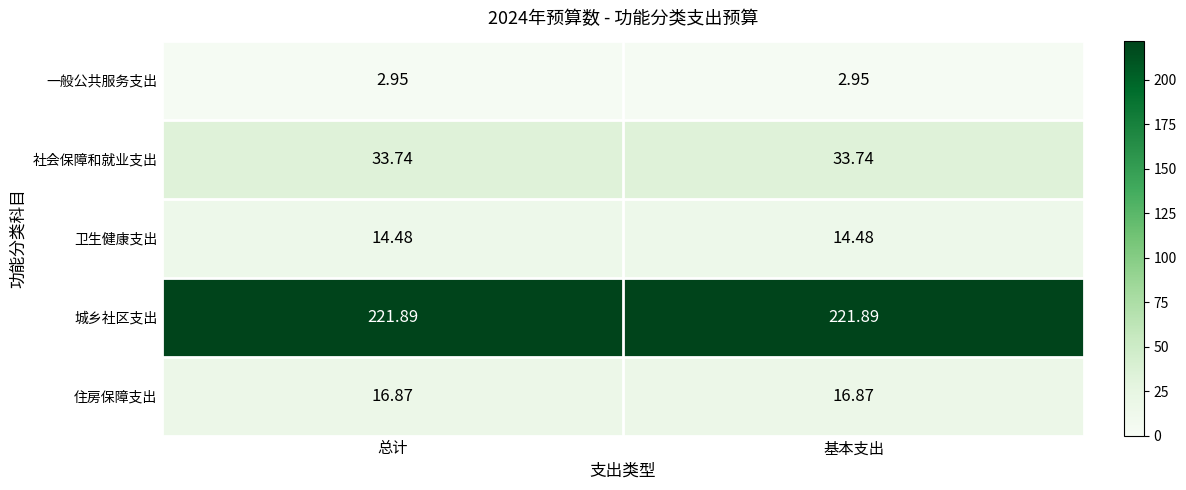

At 基本支出, list the series in order from smallest to largest.

一般公共服务支出, 卫生健康支出, 住房保障支出, 社会保障和就业支出, 城乡社区支出